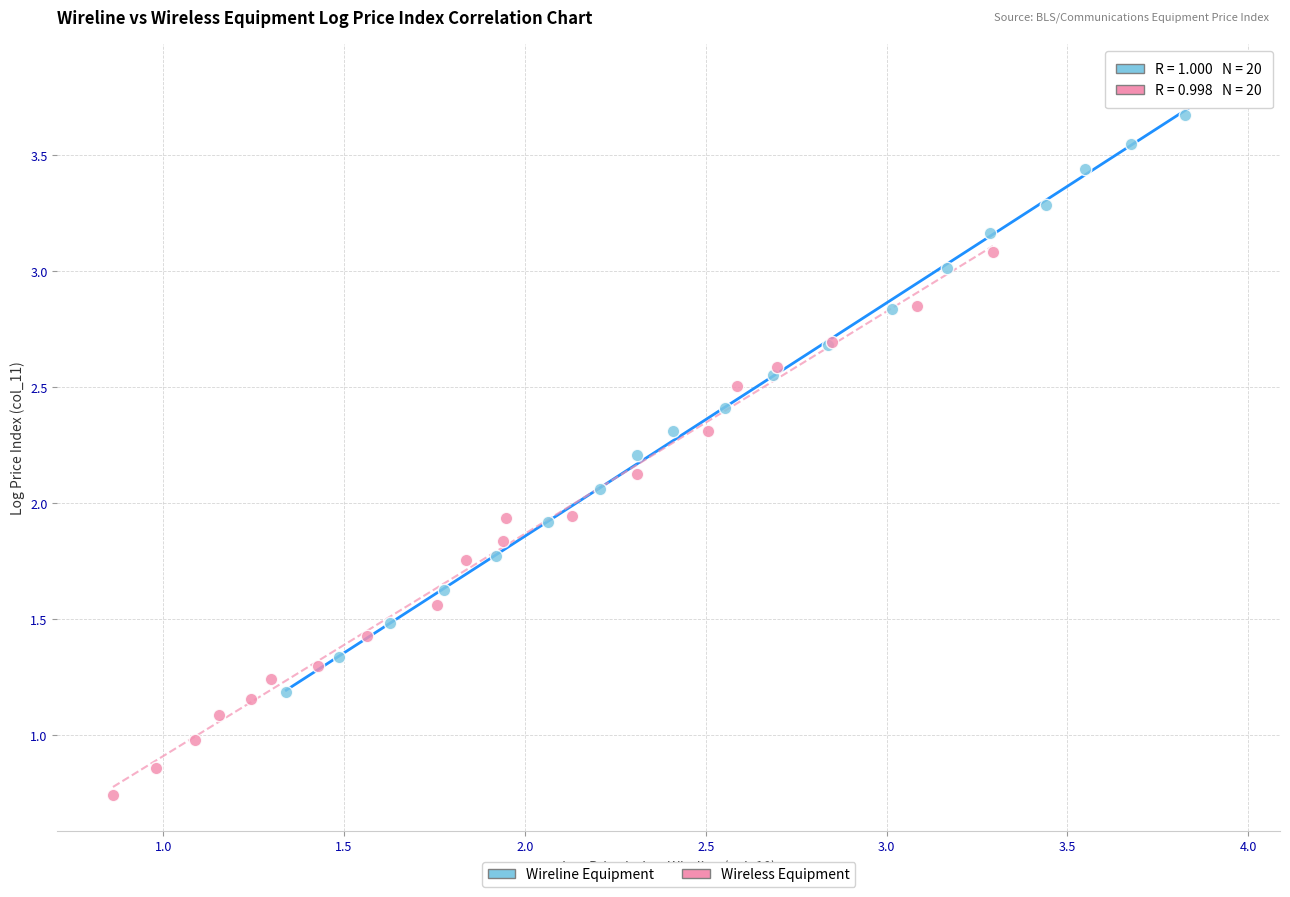

Which series has the widest spread of Y values?

Wireline Equipment